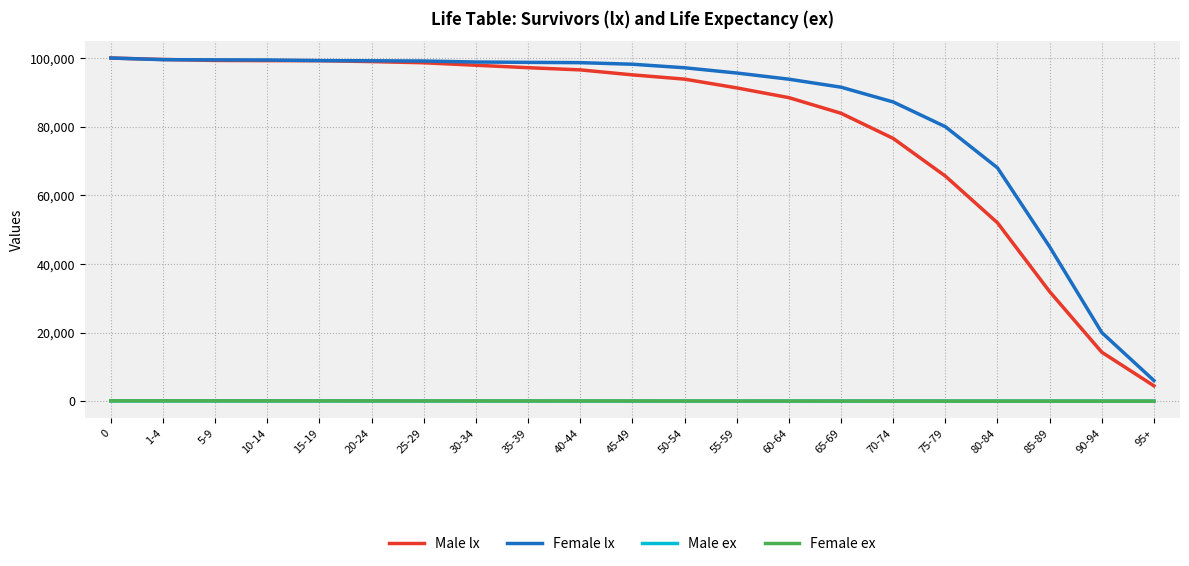

How many lines are shown in the chart?

4